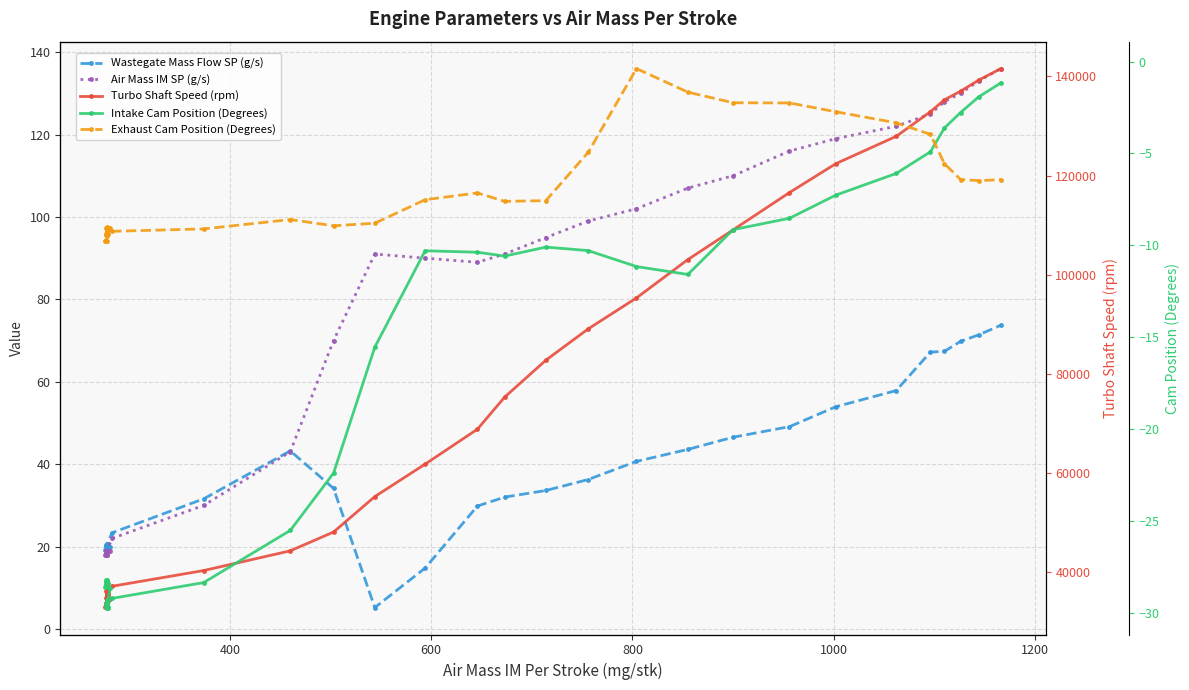

Is it true that Wastegate Mass Flow SP (g/s) equals 52.3 at 28?

False